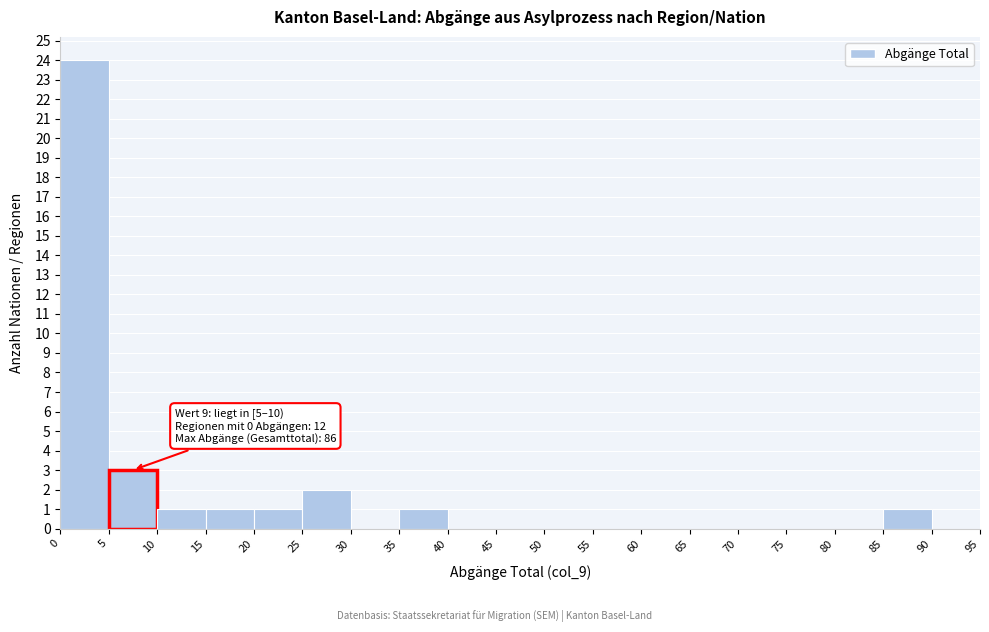

Which range on the x-axis has the tallest bar?

0 to 5